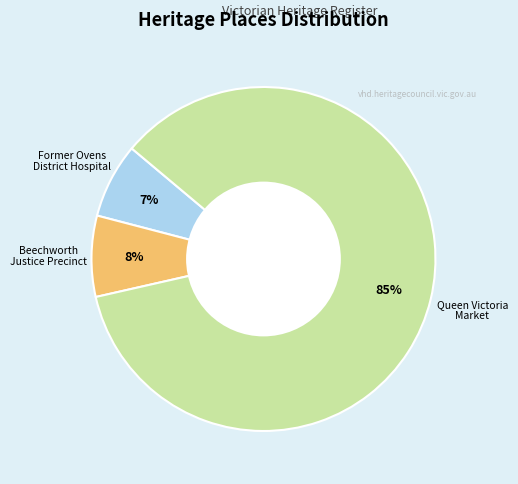

To the nearest percent, what is the average slice percentage?

33%